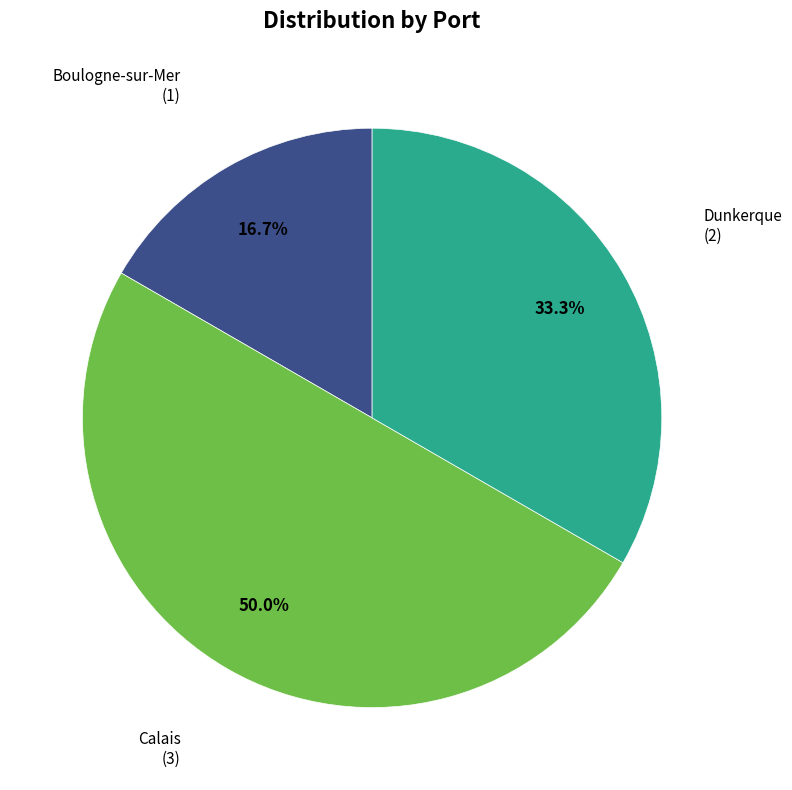

To the nearest percent, what is the difference between the largest and smallest slice percentages?

33%